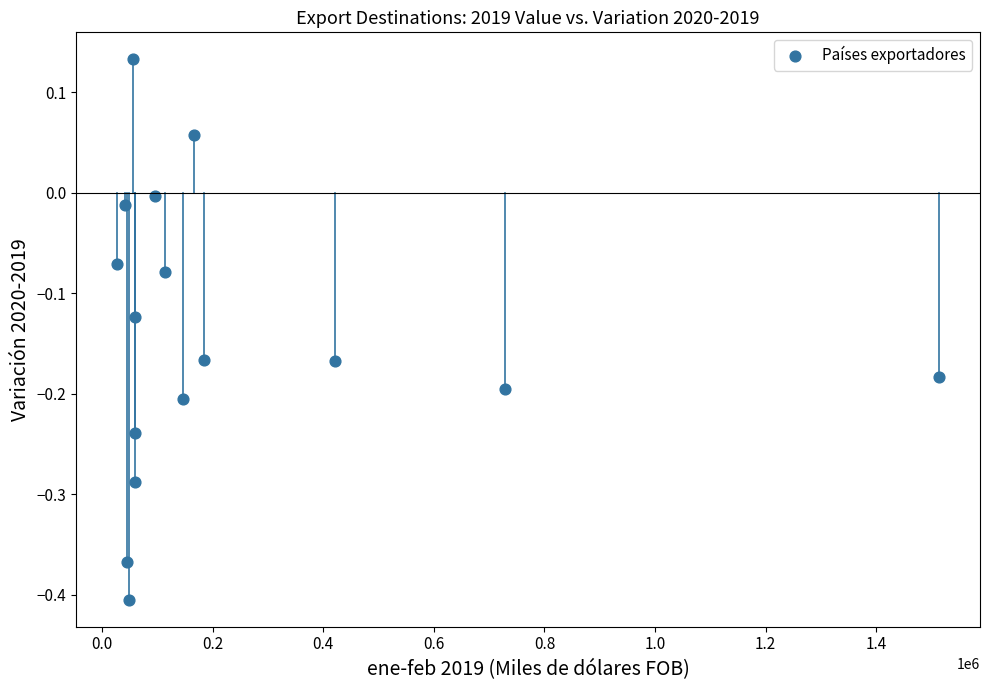

What is the range of Y values (max minus min)?

0.5